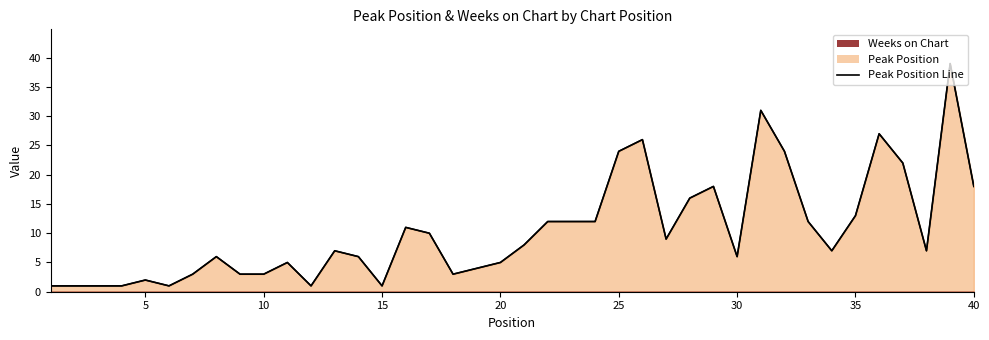

The chart shows a value of 19 at 23. True or false?

False